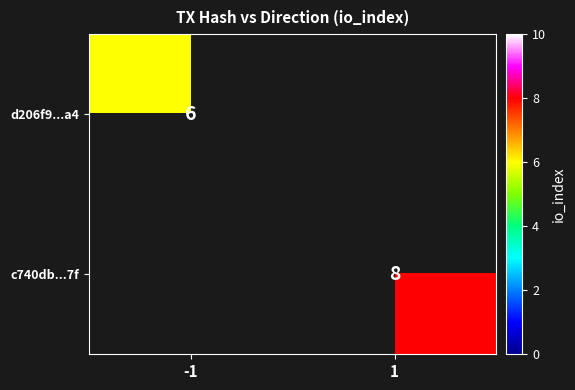

True or false: d206f9...a4 has a value of 6 at -1.

True